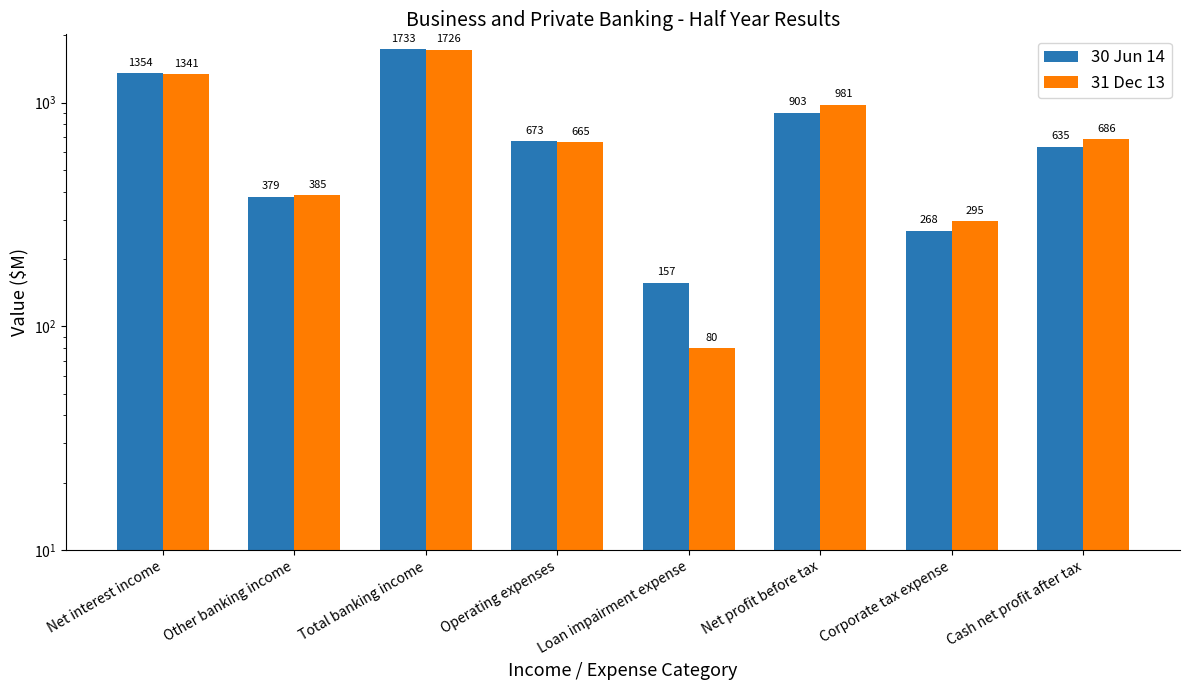

Does the chart contain stacked bars?

No